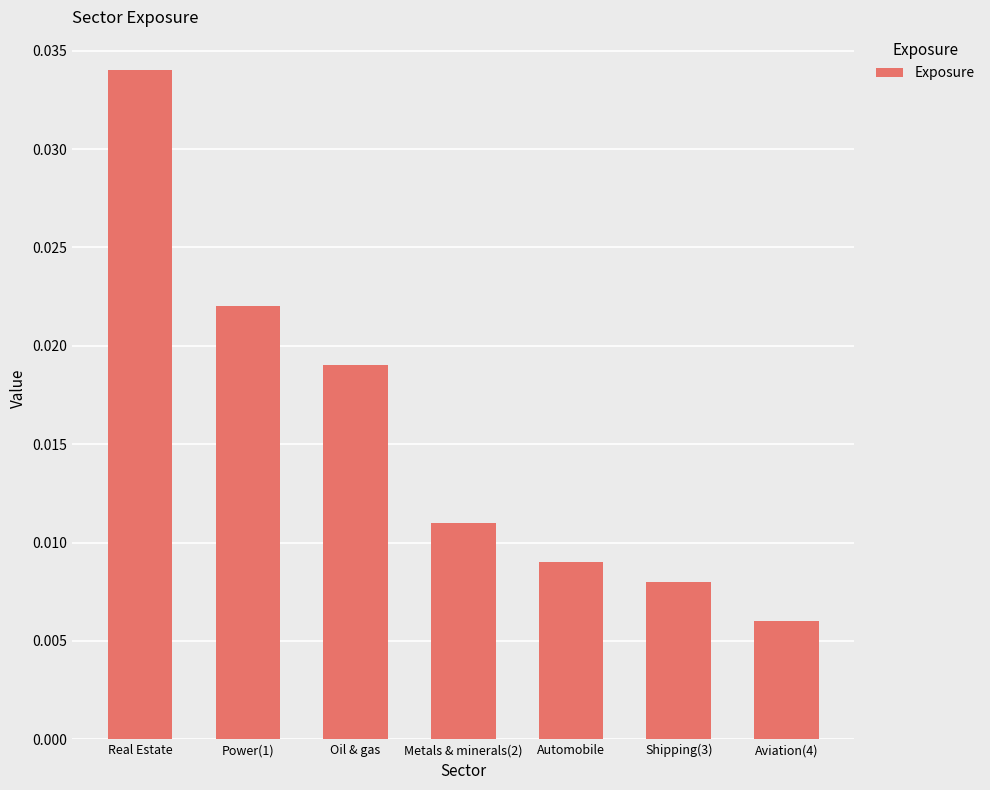

Count the number of categories in the chart.

7